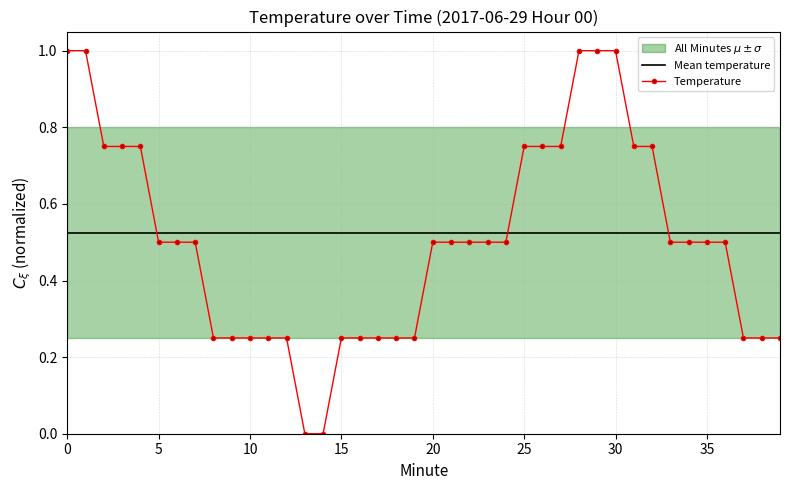

What is the value of the Mean temperature point at the 37th from the left?

0.5